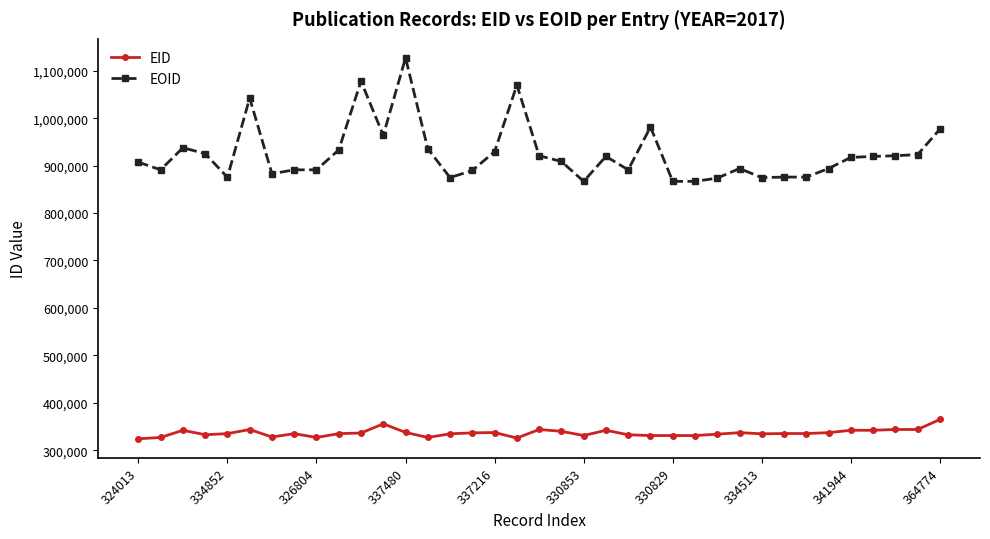

What is the smallest value displayed?

324013